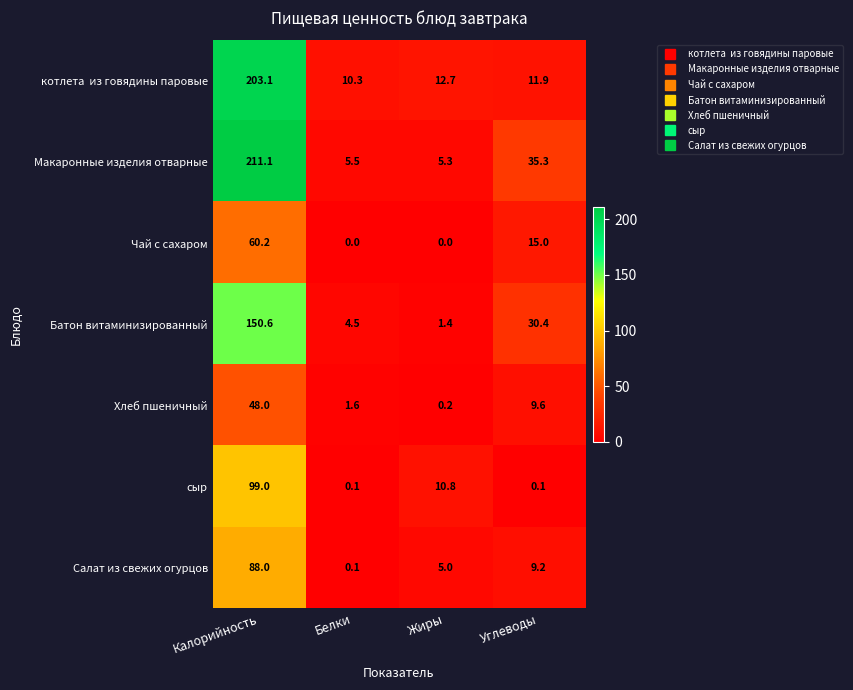

Rank the categories by Салат из свежих огурцов value from highest to lowest.

Калорийность, Углеводы, Жиры, Белки